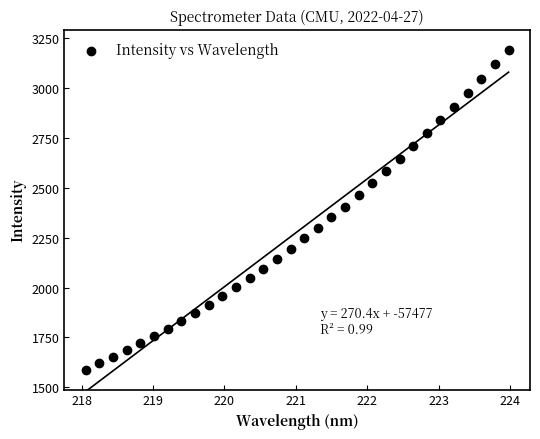

What is the range of Y values (max minus min)?

1604.9